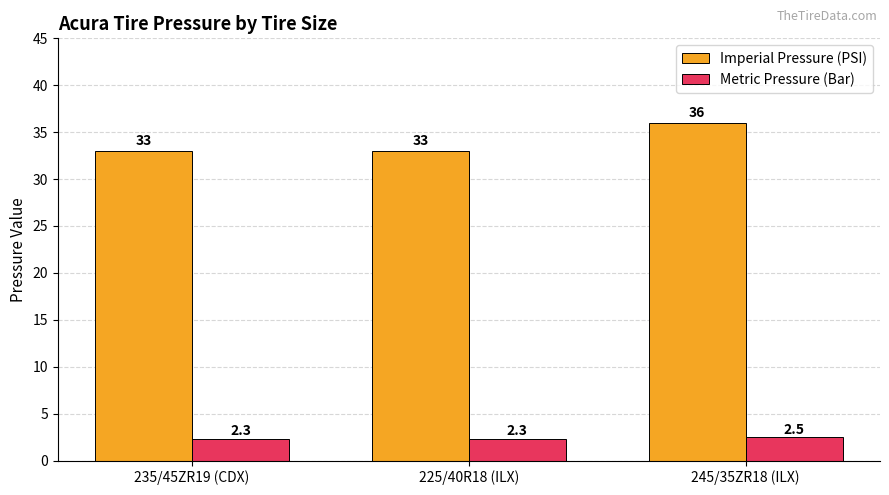

What is the label of the 1st bar from the right?

245/35ZR18 (ILX)